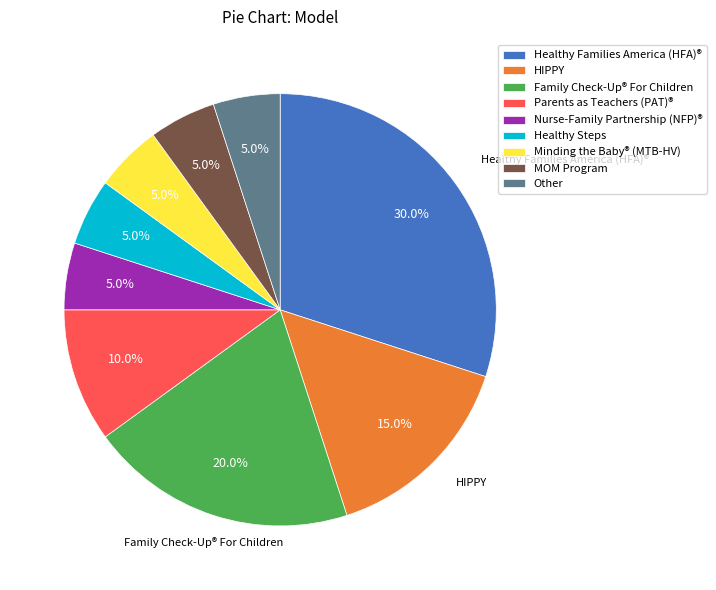

Is there a majority slice in this chart?

No